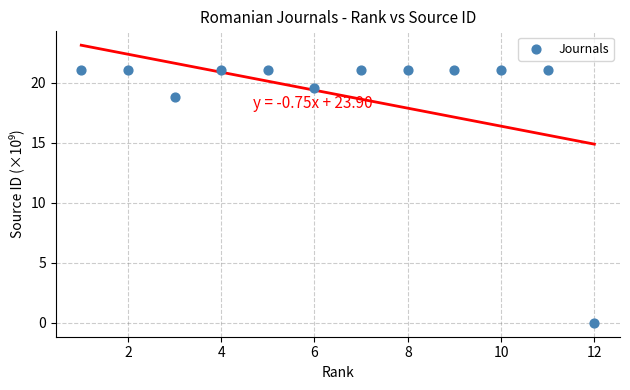

What Y value in the scatter plot is closest to 10?

18.8